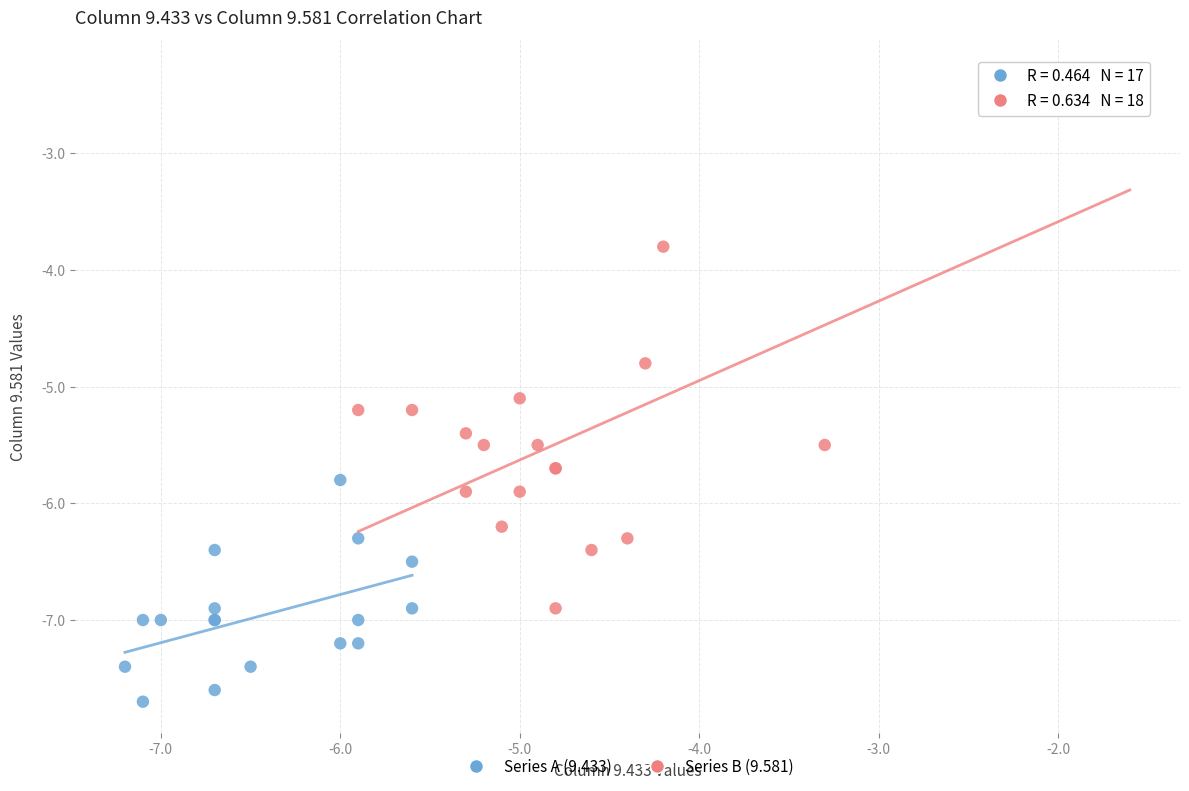

Which series contains the lowest Y value?

Series A (9.433)